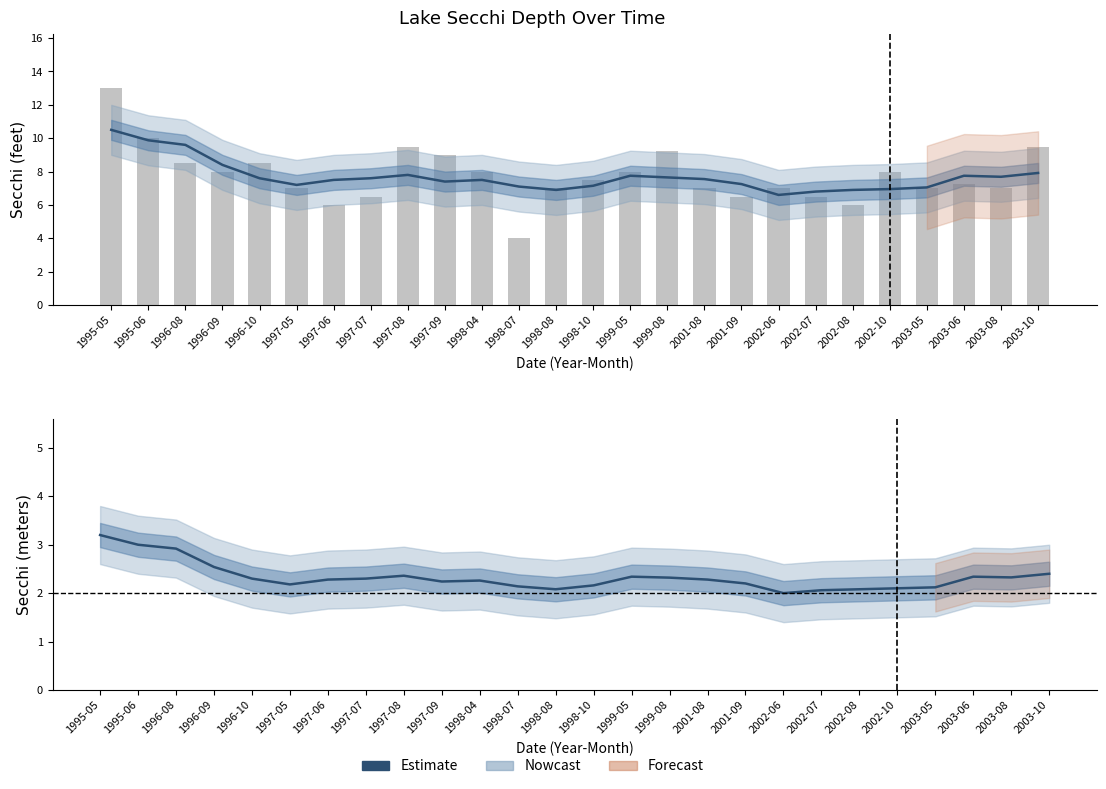

Is the value of Secchi (feet) at 2003-05 greater than the value of Estimate at 2001-09?

Yes